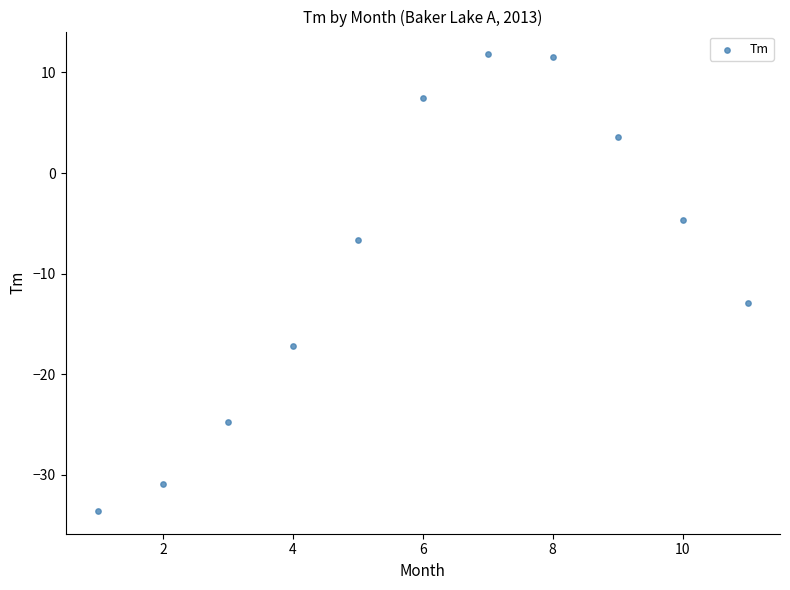

What is the range of X values (max minus min)?

10.0